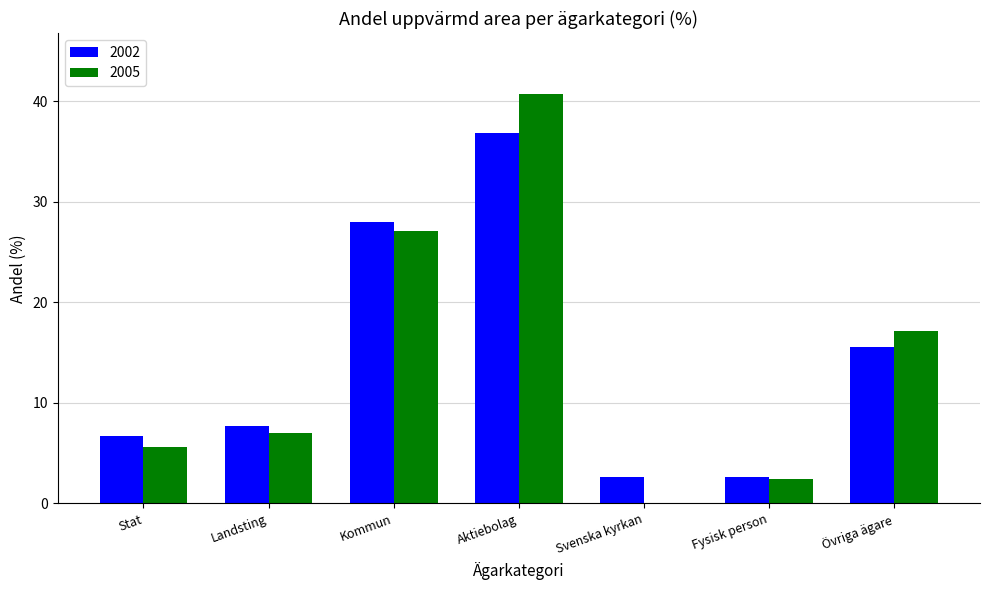

What is the total value across all series at Aktiebolag?

77.6